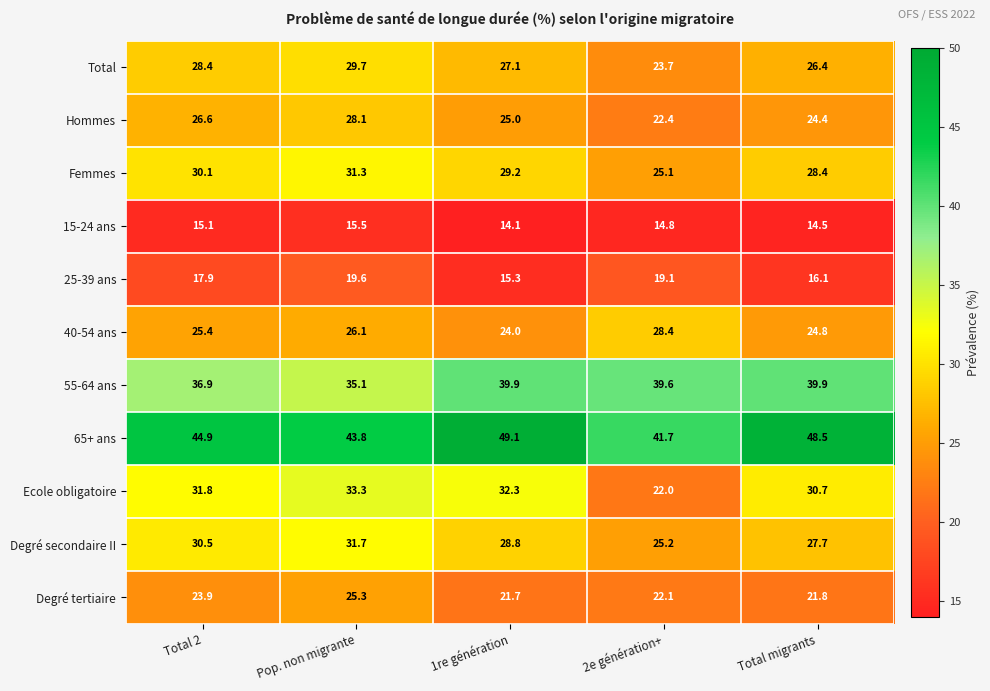

What is the difference between the highest and lowest values at Total migrants?

34.0